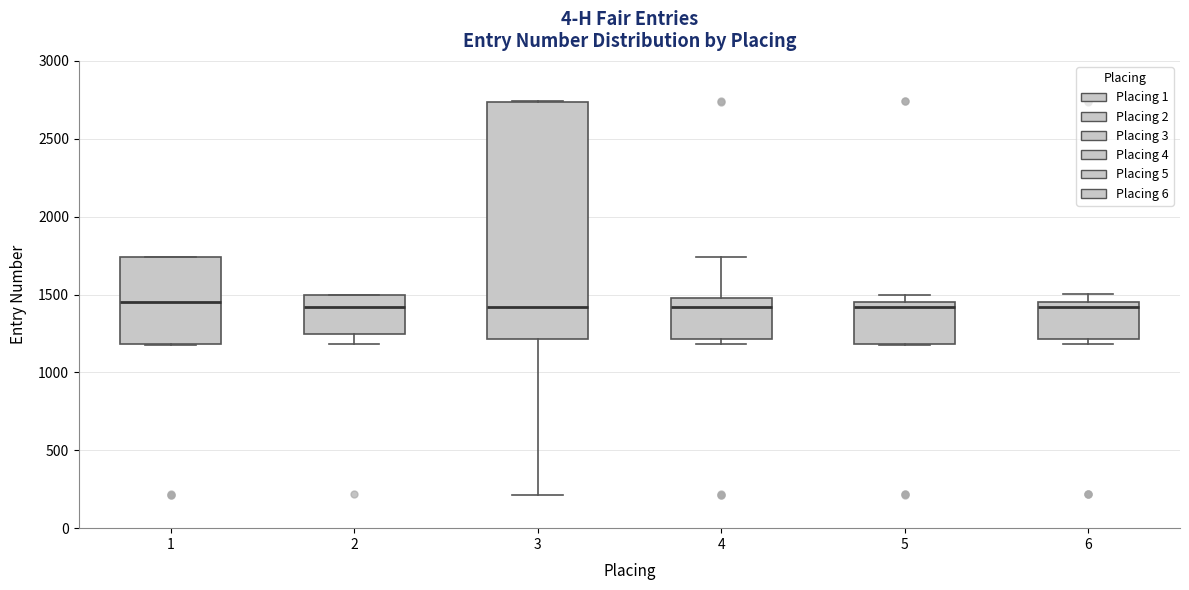

Reading left to right, transcribe this box plot: for each box, give where its median line is, the range the box spans, and where its two whiskers end, as read against the y-axis. The values are not printed on the chart, so give them approximately, as read against the axis.

1: median 1450, box 1200 to 1750, whiskers 1200 to 1750
2: median 1400, box 1250 to 1500, whiskers 1200 to 1500
3: median 1400, box 1200 to 2750, whiskers 200 to 2750
4: median 1400, box 1200 to 1500, whiskers 1200 (just below the box's lower edge) to 1750
5: median 1400, box 1200 to 1450, whiskers 1200 to 1500
6: median 1400, box 1200 to 1450, whiskers 1200 (just below the box's lower edge) to 1500